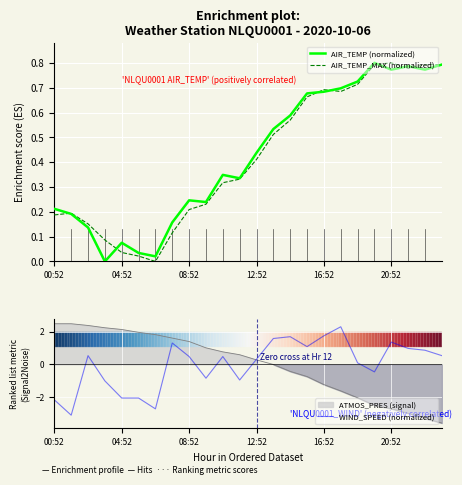

What is the label of the 18th point from the right?

6